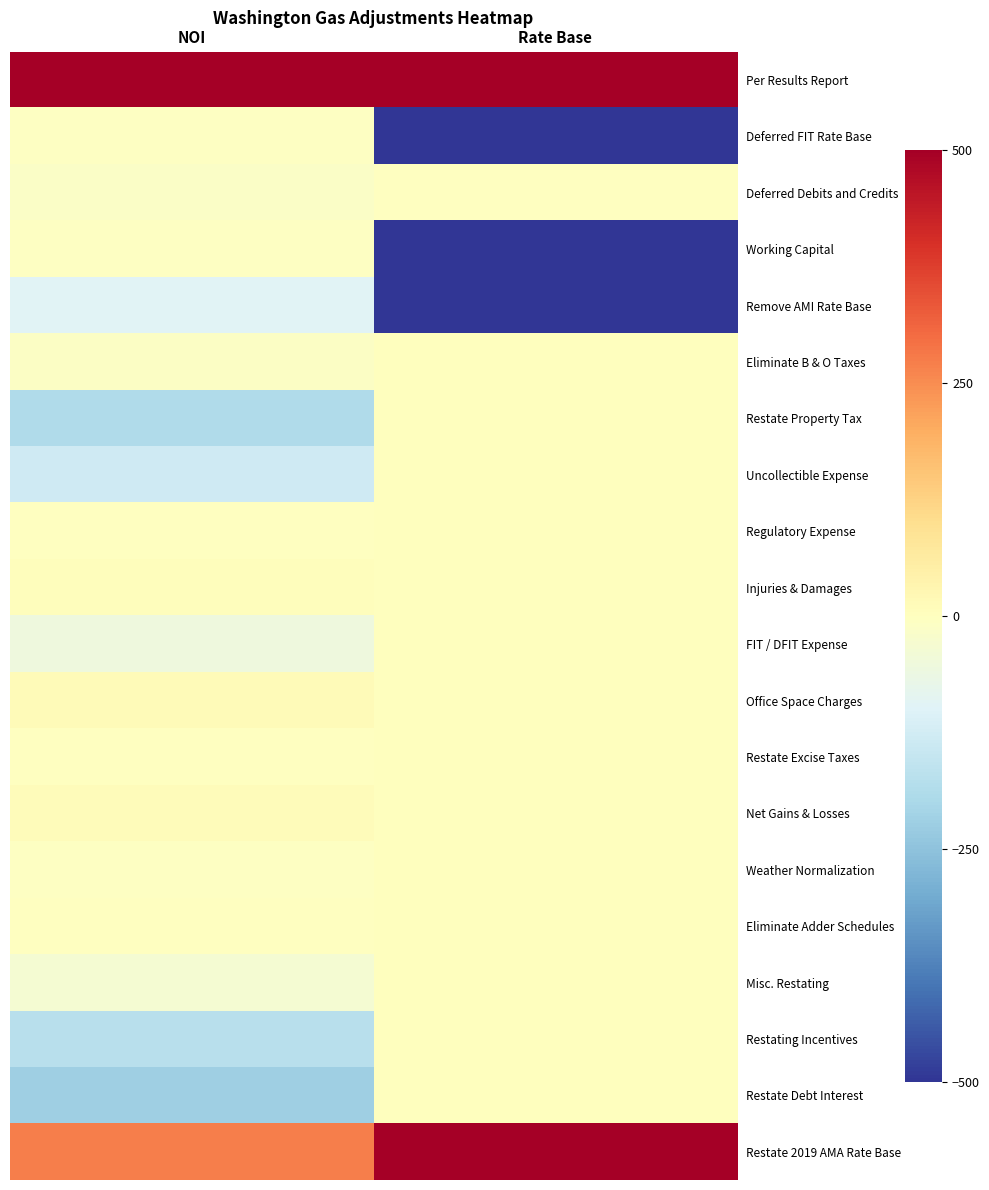

Reading right to left, what are all the values shown in this chart?

Per Results Report: Rate Base=405933.0	NOI=24474.0
Deferred FIT Rate Base: Rate Base=-994.0	NOI=-5.2
Deferred Debits and Credits: Rate Base=-1.0	NOI=-11.9
Working Capital: Rate Base=-1144.0	NOI=-6.0
Remove AMI Rate Base: Rate Base=-18403.0	NOI=-95.8
Eliminate B & O Taxes: Rate Base=0.0	NOI=-9.5
Restate Property Tax: Rate Base=0.0	NOI=-188.8
Uncollectible Expense: Rate Base=0.0	NOI=-131.1
Regulatory Expense: Rate Base=0.0	NOI=-3.2
Injuries & Damages: Rate Base=0.0	NOI=7.1
FIT / DFIT Expense: Rate Base=0.0	NOI=-53.0
Office Space Charges: Rate Base=0.0	NOI=12.6
Restate Excise Taxes: Rate Base=0.0	NOI=-0.8
Net Gains & Losses: Rate Base=0.0	NOI=8.7
Weather Normalization: Rate Base=0.0	NOI=-4.7
Eliminate Adder Schedules: Rate Base=0.0	NOI=-0.0
Misc. Restating: Rate Base=0.0	NOI=-34.8
Restating Incentives: Rate Base=0.0	NOI=-173.0
Restate Debt Interest: Rate Base=0.0	NOI=-222.0
Restate 2019 AMA Rate Base: Rate Base=12730.5	NOI=273.3